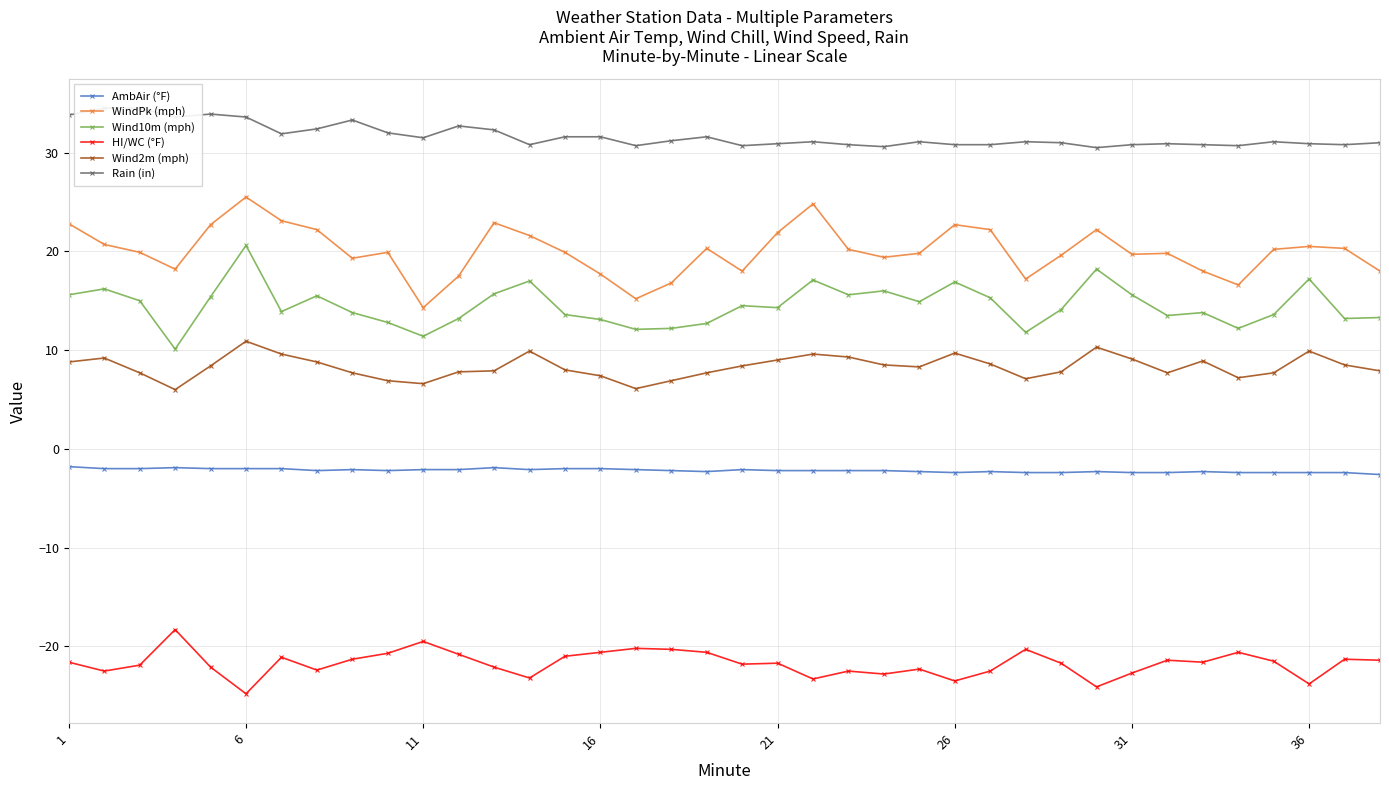

The value of Wind2m (mph) at 26 is 2.2. True or false?

False